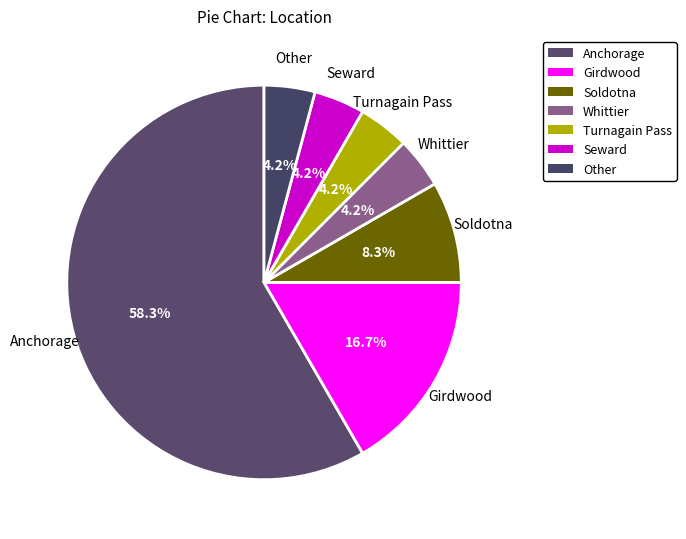

What is the largest slice in the pie chart?

Anchorage